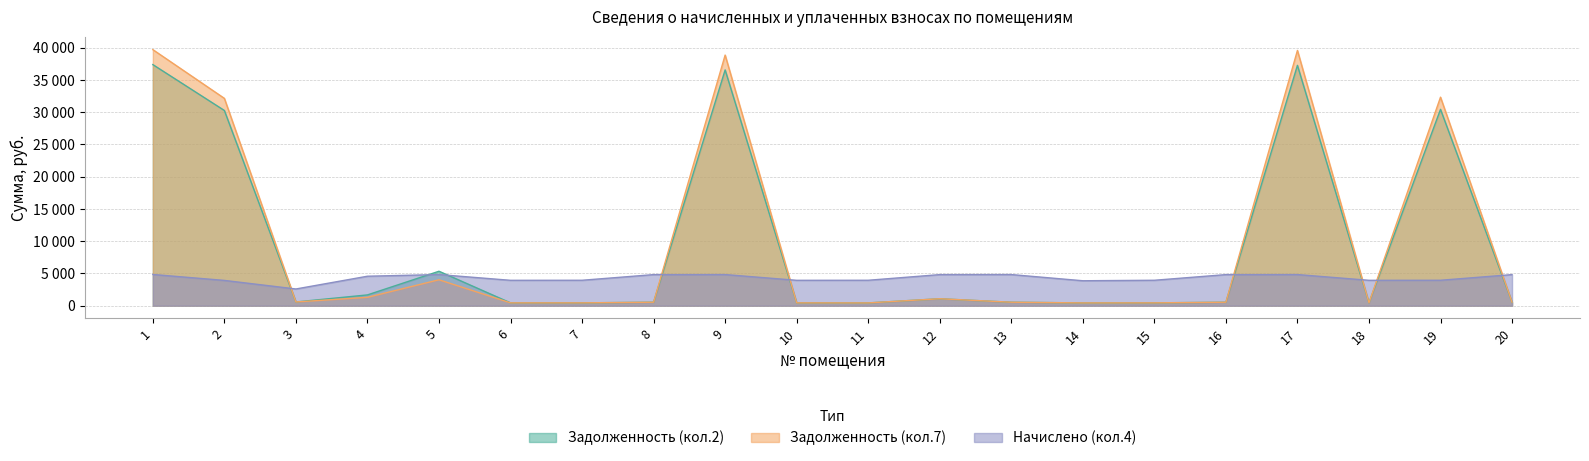

How many lines are shown in the chart?

3